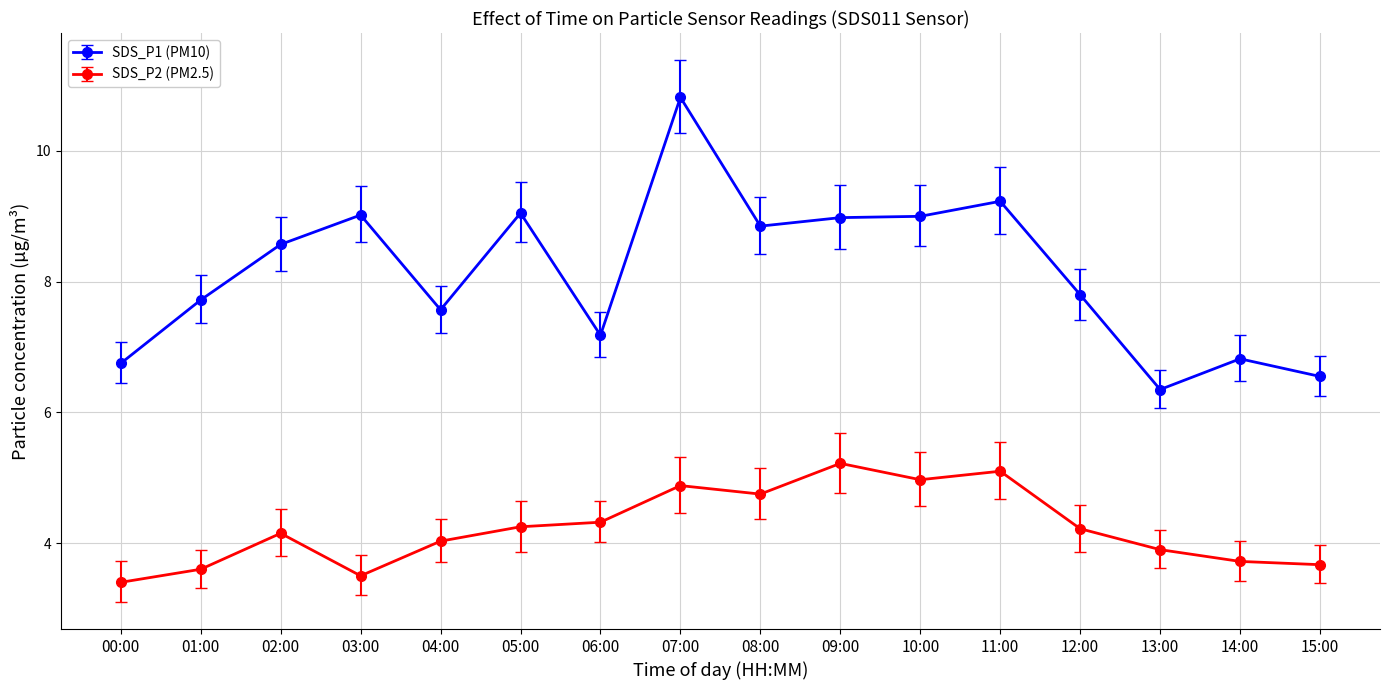

How many data points does each series have?

16